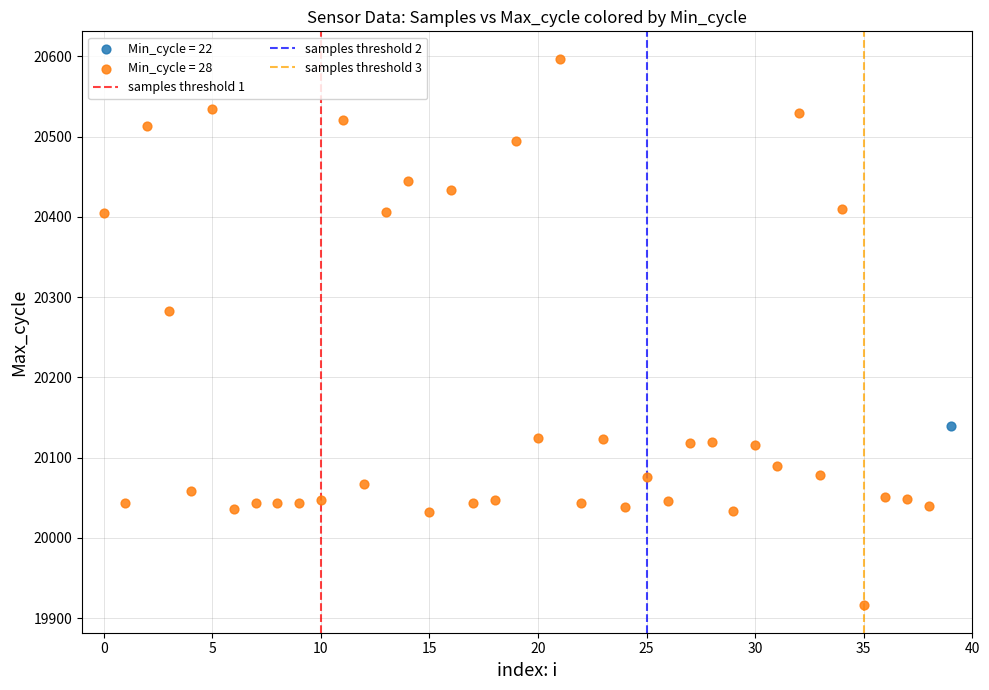

Which series contains the highest Y value?

Min_cycle = 28